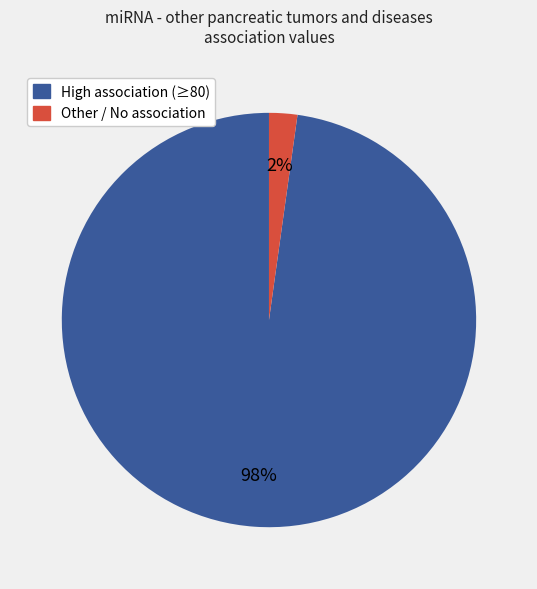

Is it true that High association (≥80) is 98% of the pie?

True